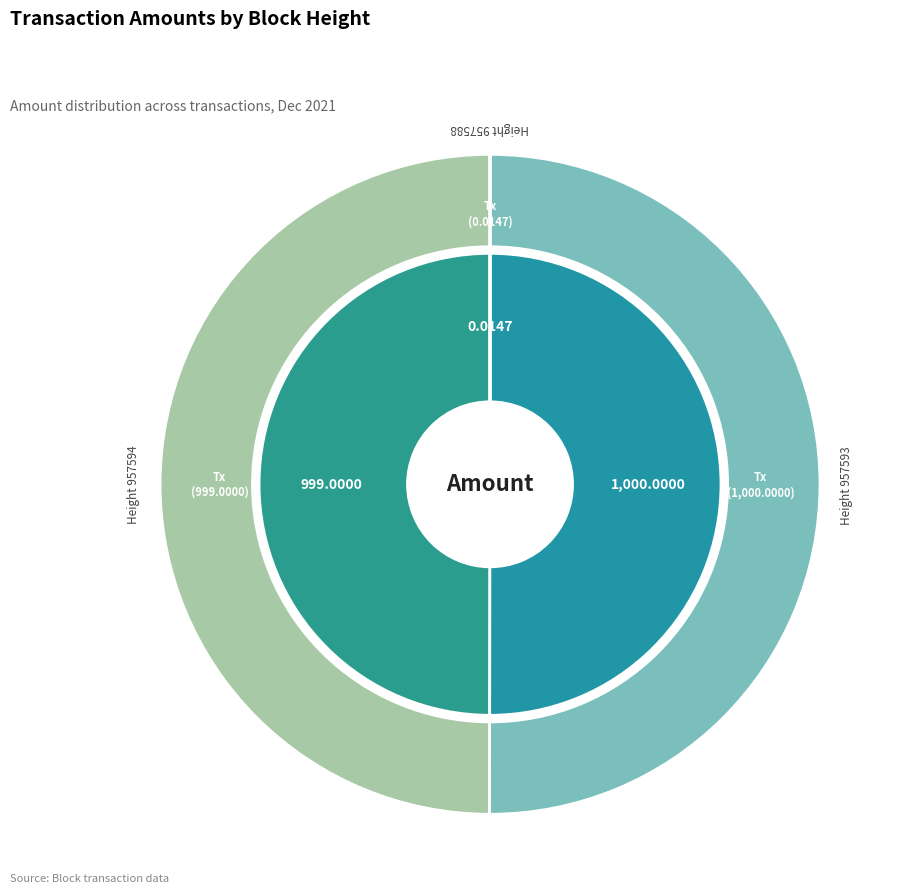

What is the largest slice in the pie chart?

957593